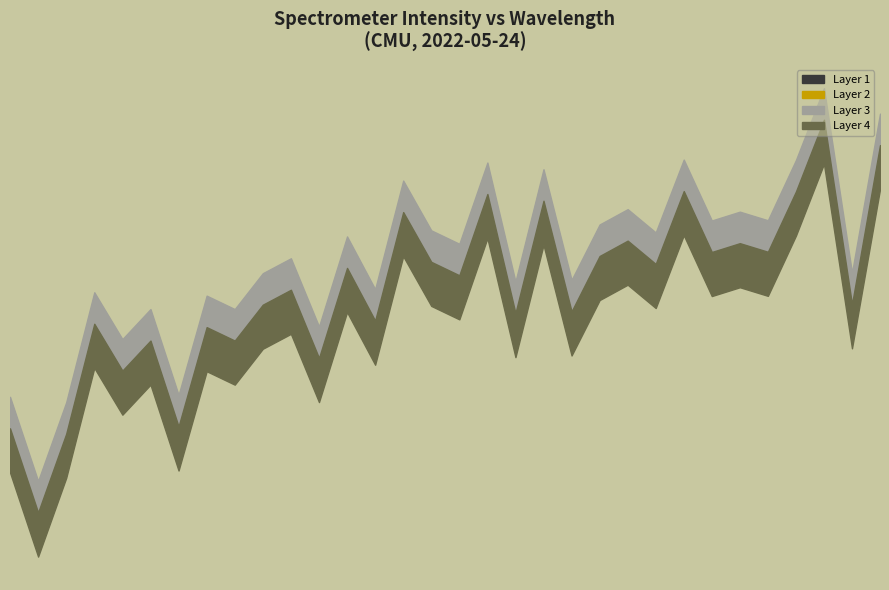

Approximately how many times larger is the value at 20 compared to 0?

1.0